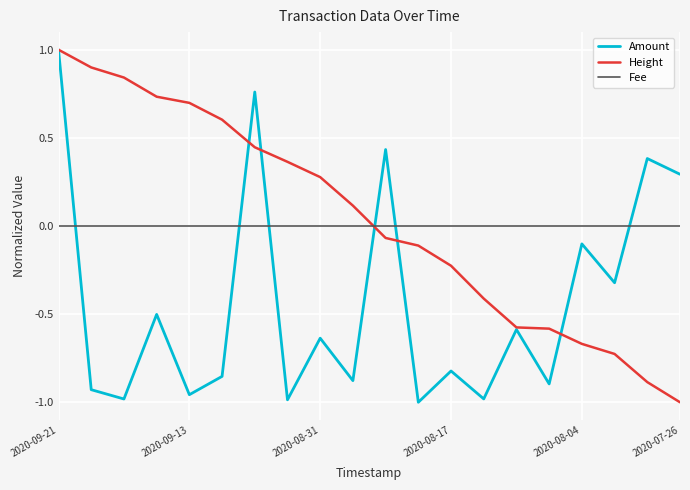

What are all the series names shown in the legend?

Amount, Height, Fee